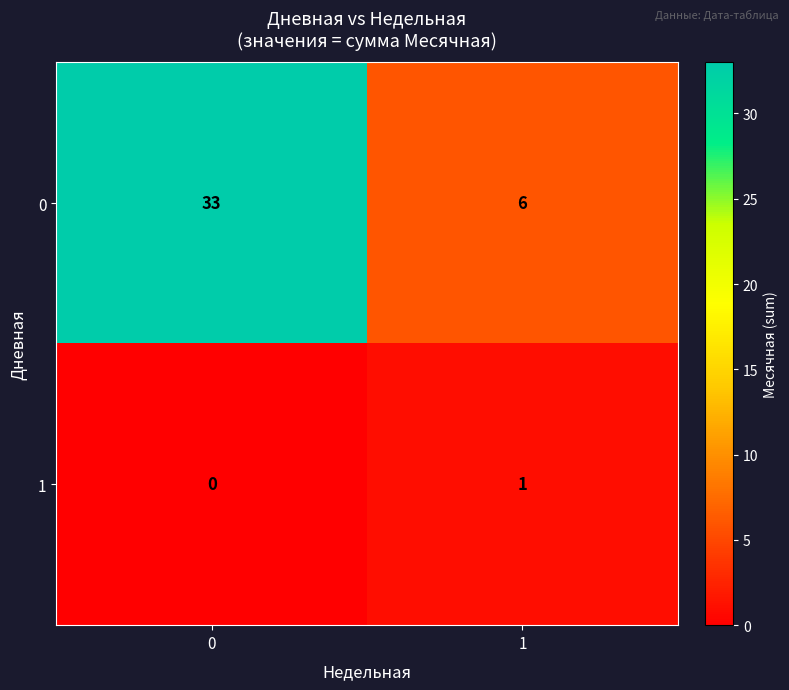

What is the total value across all series at 0?

33